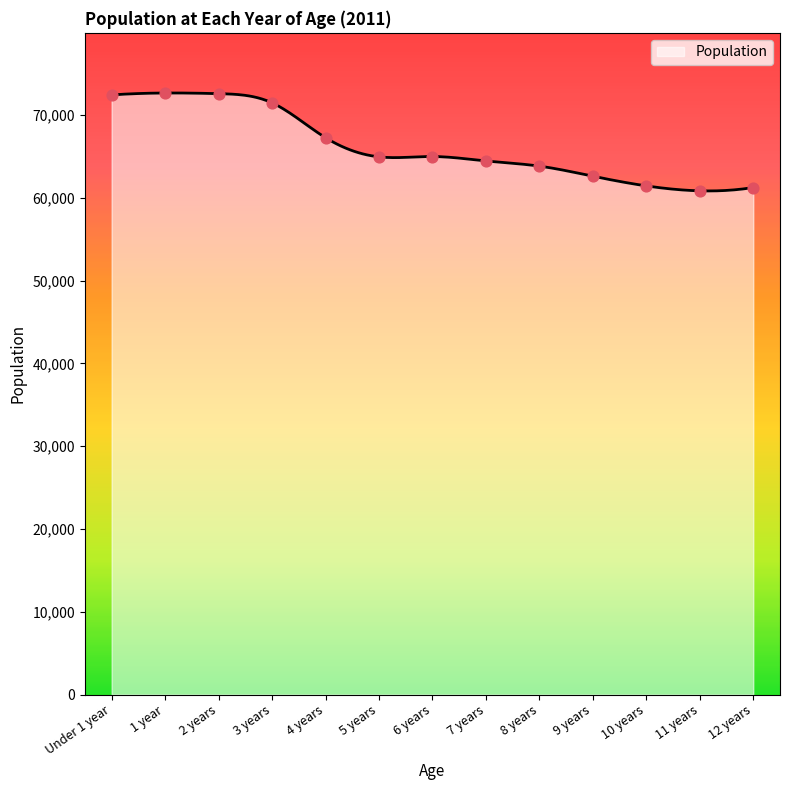

Between 9 years and 7 years, which is larger?

7 years